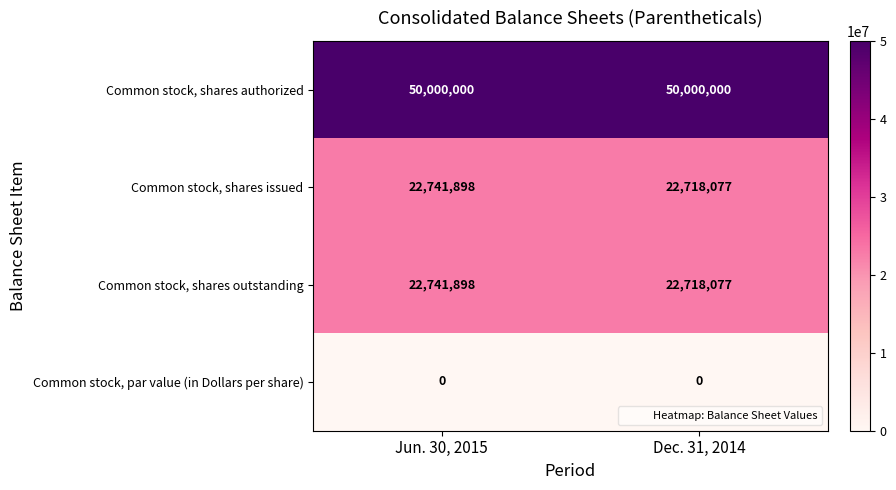

What is the lowest value of the Common stock, shares outstanding series?

22718077